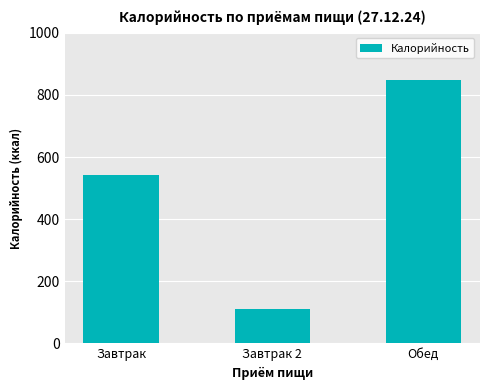

What is the change in value from Завтрак to Обед?

+304